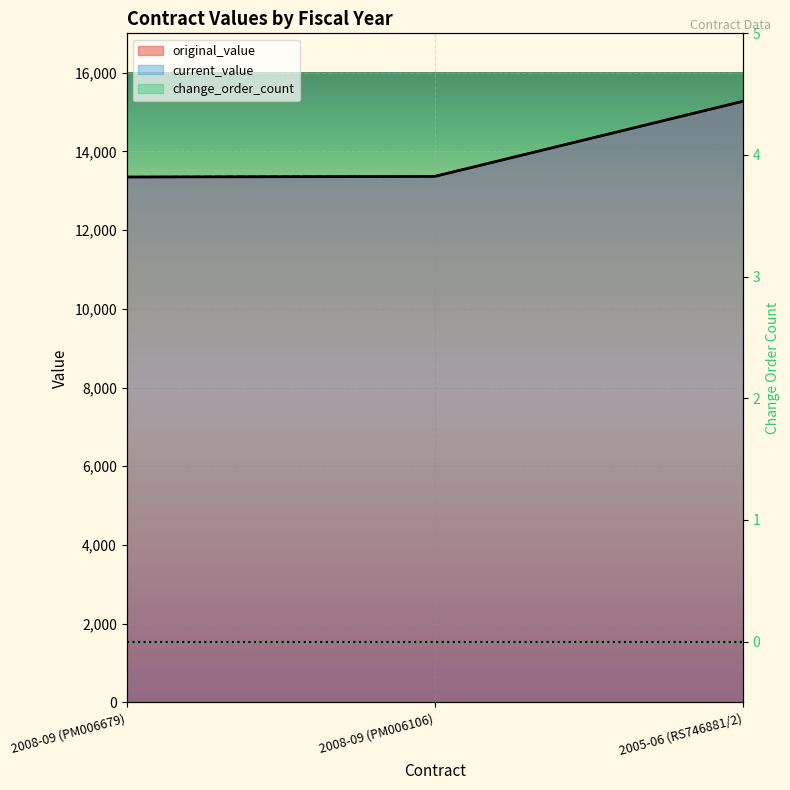

Which category has the lowest value in the current_value series?

2008-09 (PM006679)